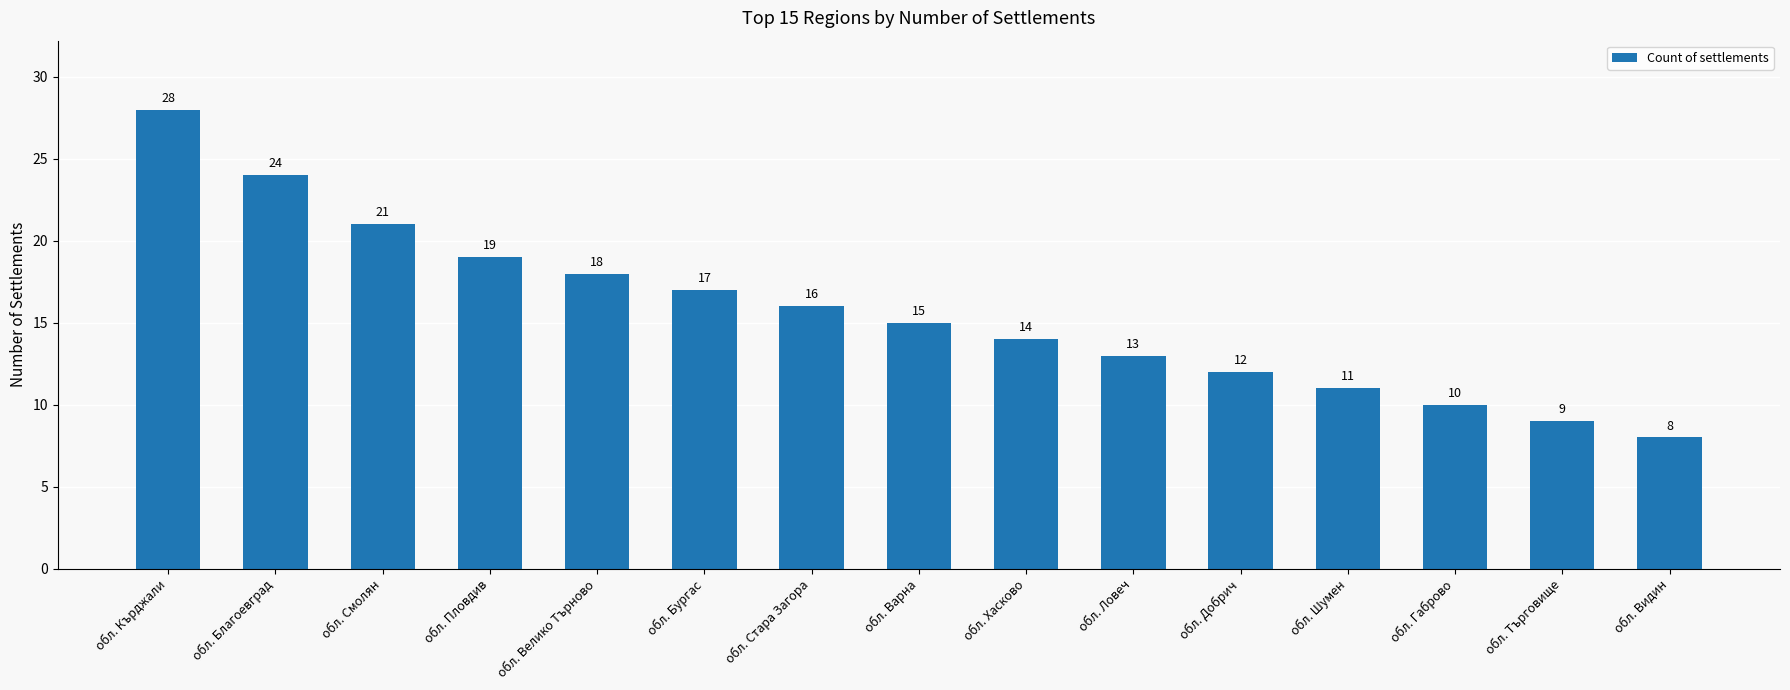

Between обл. Видин and обл. Кърджали, which is larger?

обл. Кърджали